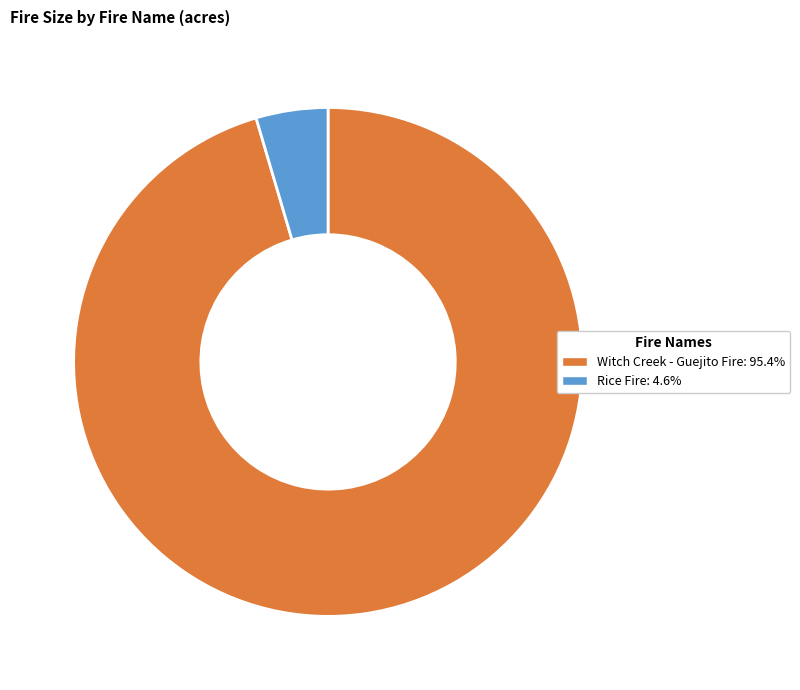

Is the sum of Rice Fire: 4.6% and Witch Creek - Guejito Fire: 95.4% greater than half?

Yes